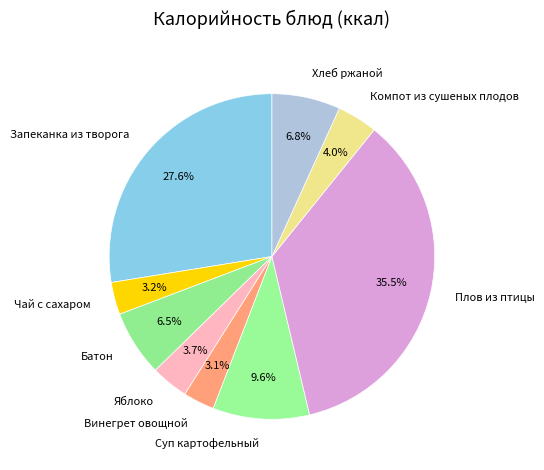

Is it true that Чай с сахаром is 10% of the pie?

False